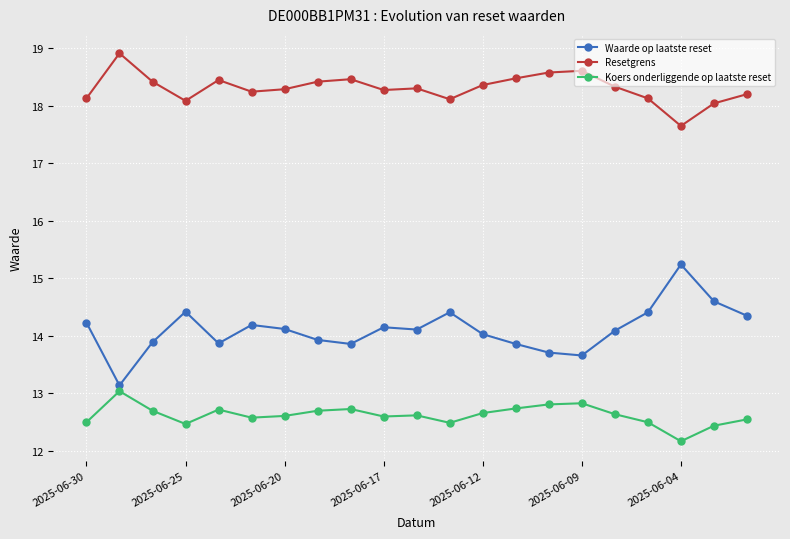

What is the maximum value shown in the chart?

18.9